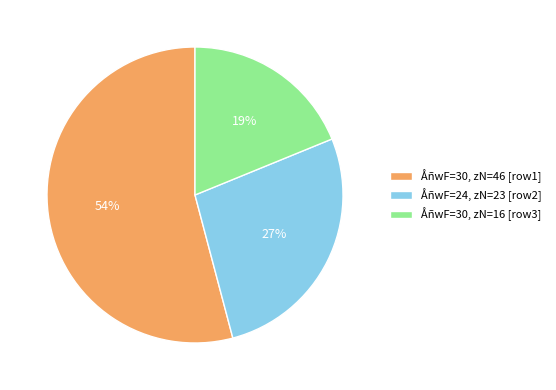

Count the number of slices in the pie.

3